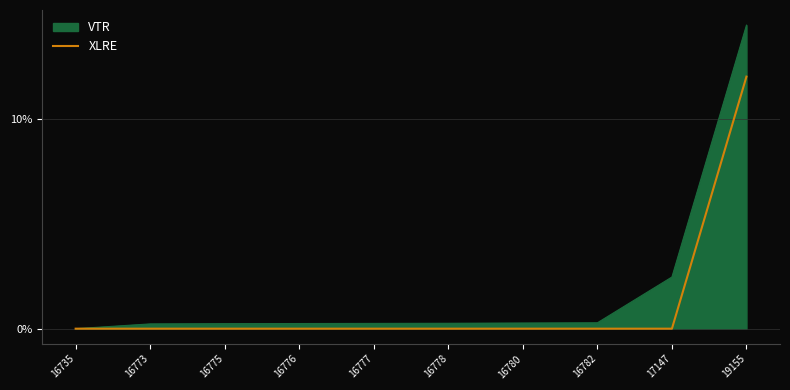

Rank the series by their average value, from highest to lowest.

VTR, XLRE